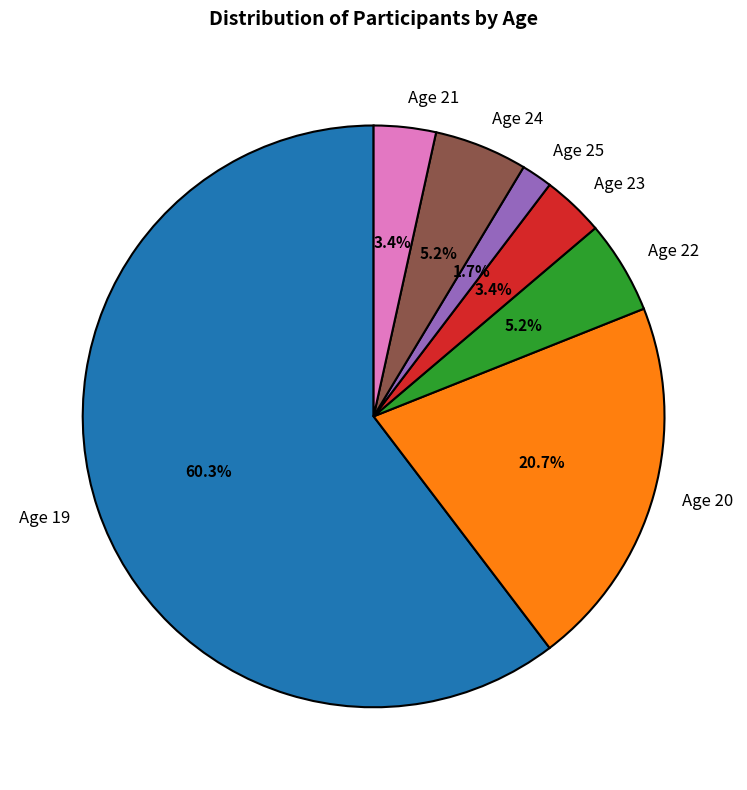

To the nearest percent, what portion does Age 19 represent?

60%